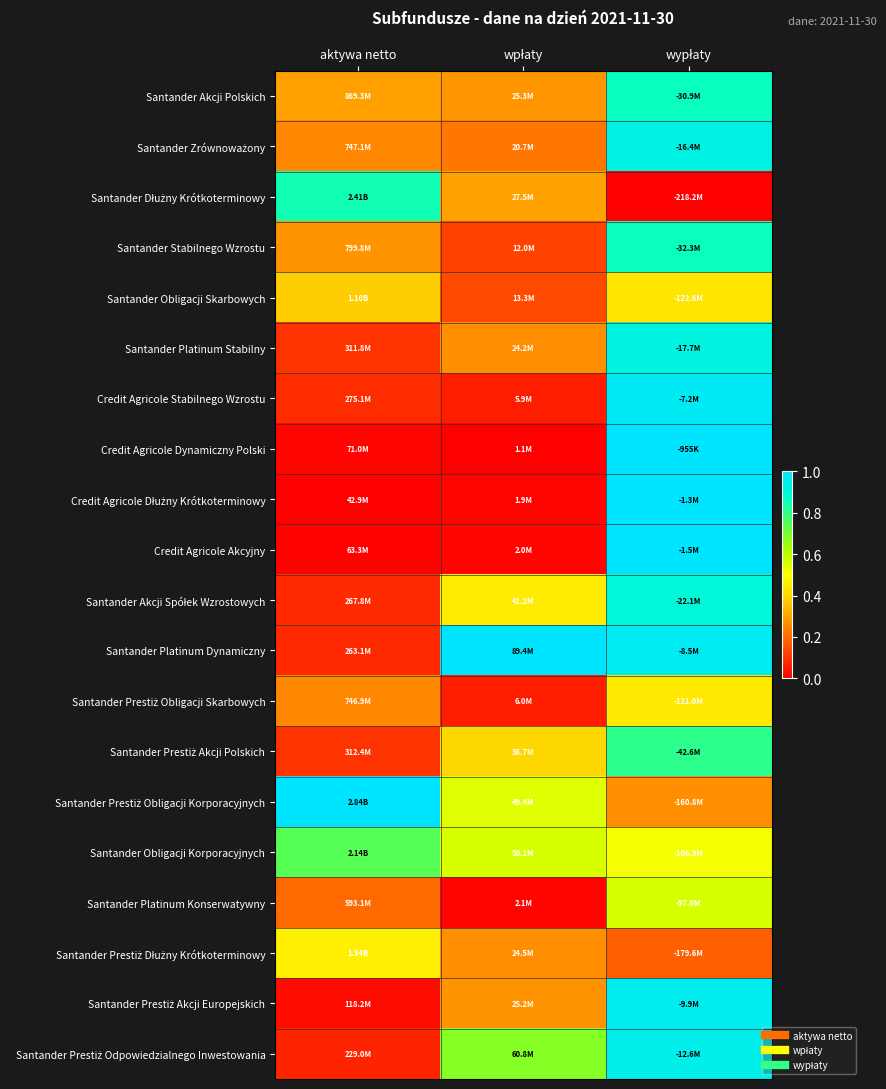

Rank the series by their maximum value, from lowest to highest.

Santander Obligacji Skarbowych, Santander Prestiż Obligacji Skarbowych, Santander Prestiż Dłużny Krótkoterminowy, Santander Platinum Konserwatywny, Santander Obligacji Korporacyjnych, Santander Prestiż Akcji Polskich, Santander Dłużny Krótkoterminowy, Santander Stabilnego Wzrostu, Santander Akcji Polskich, Santander Akcji Spółek Wzrostowych, Santander Platinum Stabilny, Santander Zrównoważony, Santander Prestiż Odpowiedzialnego Inwestowania, Santander Prestiż Akcji Europejskich, Credit Agricole Stabilnego Wzrostu, Credit Agricole Akcyjny, Credit Agricole Dłużny Krótkoterminowy, Credit Agricole Dynamiczny Polski, Santander Platinum Dynamiczny, Santander Prestiż Obligacji Korporacyjnych